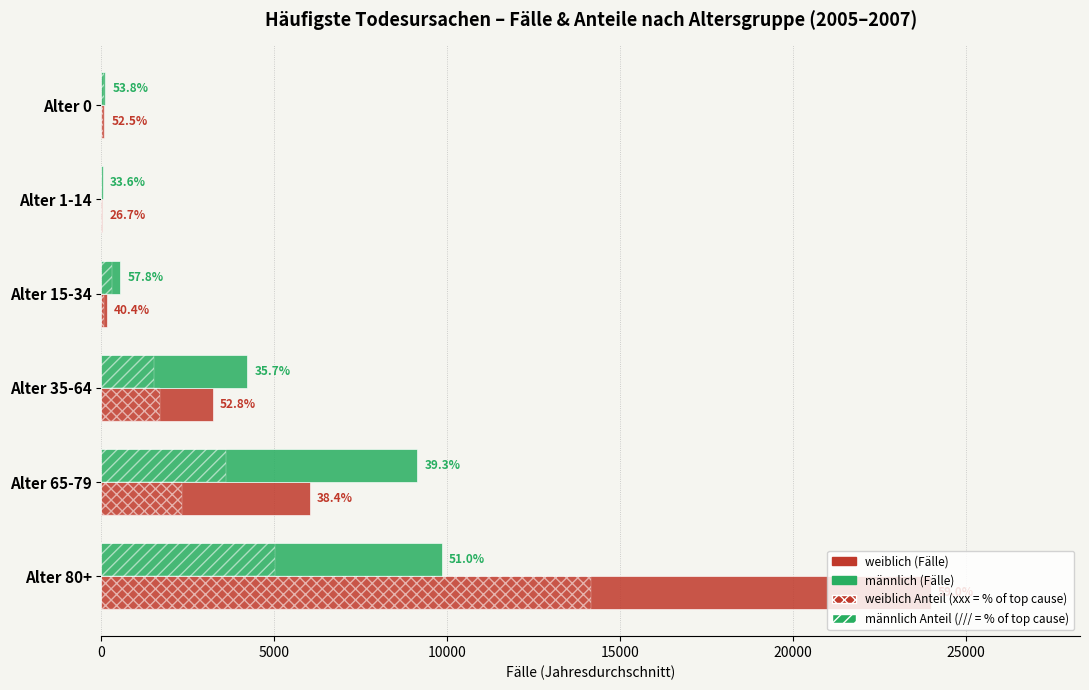

What is the highest value of the weiblich (Fälle) series?

23985.7